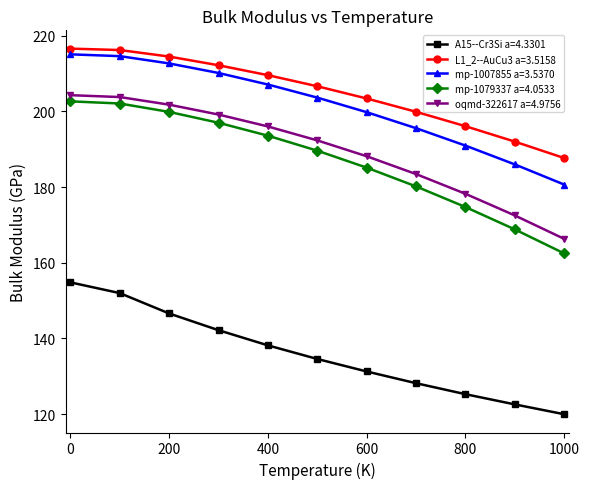

What is the smallest value displayed?

120.0